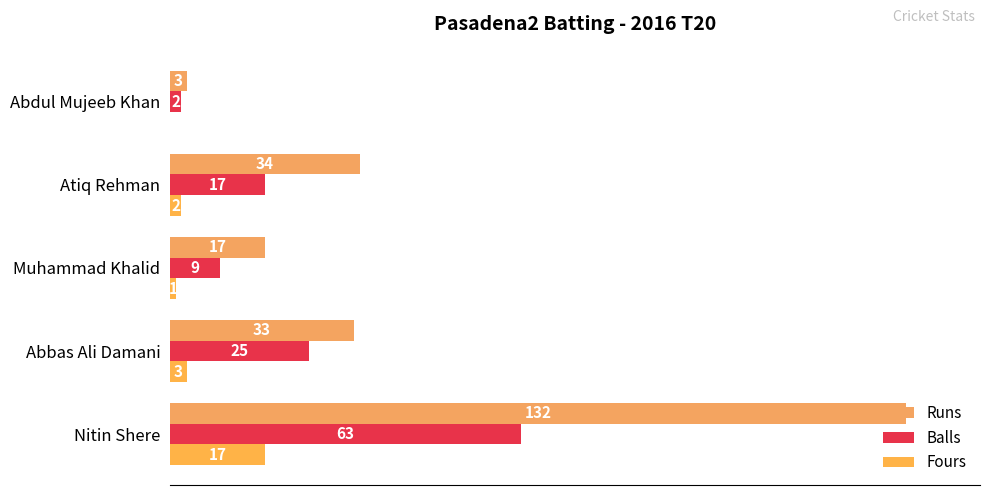

List the series in order of their peak value, highest first.

Runs, Balls, Fours